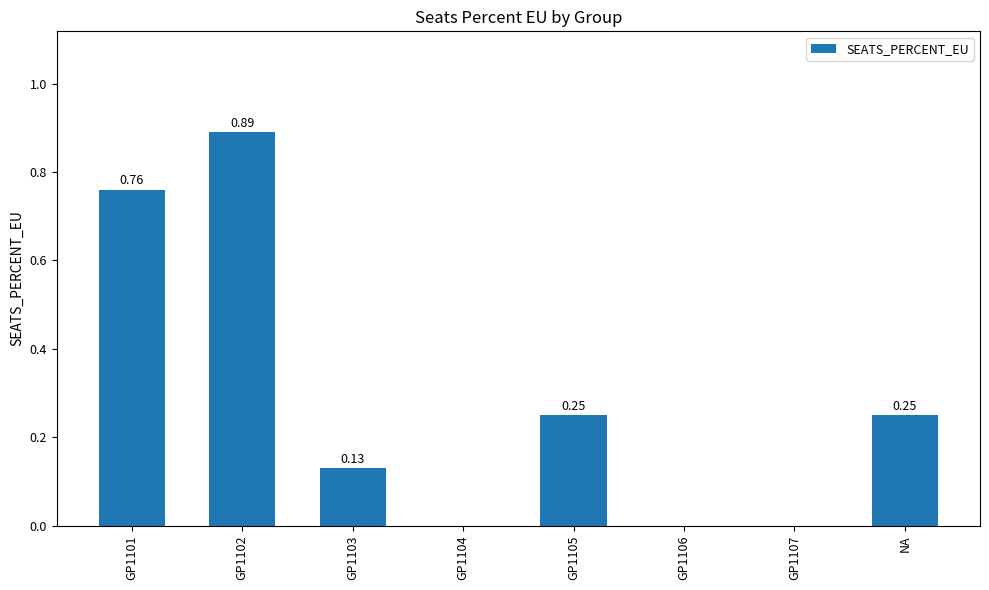

What is the sum of all values?

2.3